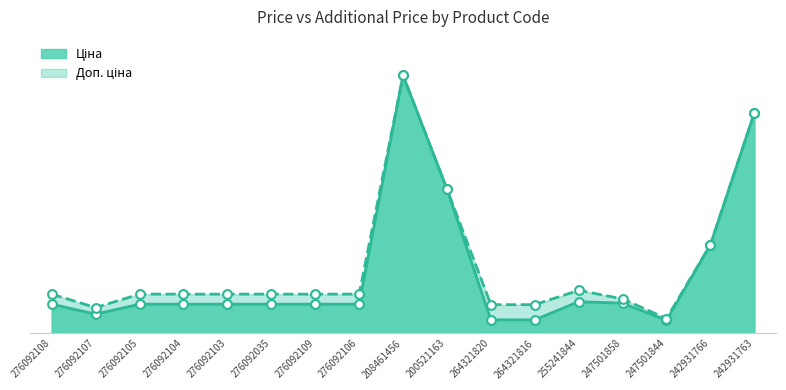

What is the total value across all series at 242931763?

12874.8